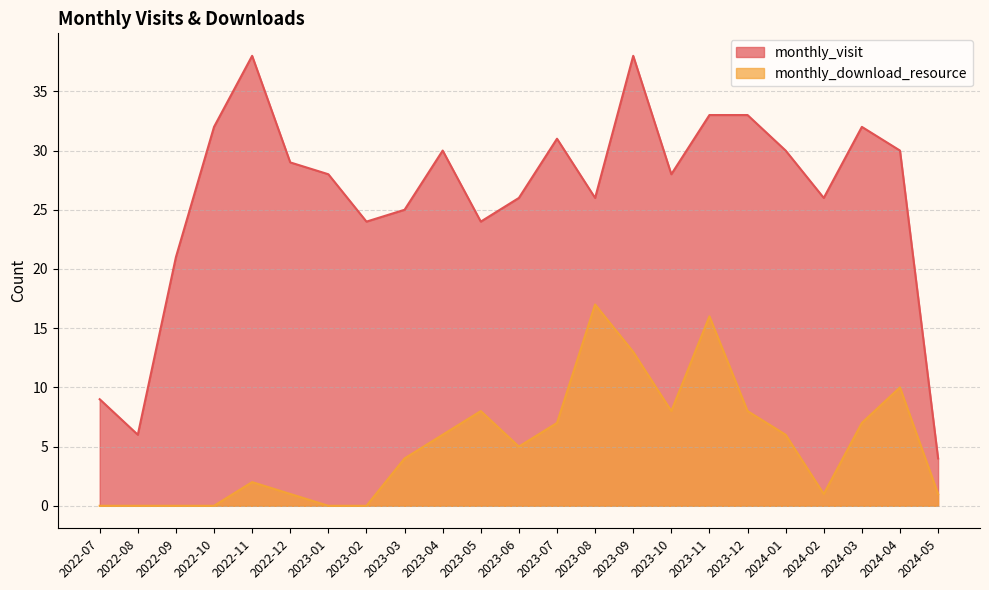

Which category has the highest value in the monthly_download_resource series?

2023-08